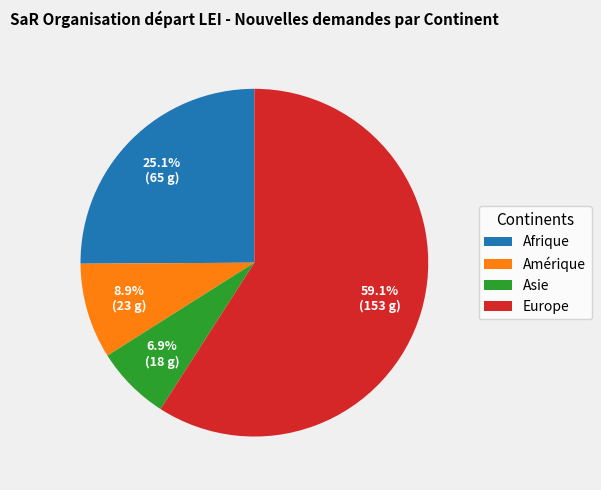

What is the total percentage of Asie and Afrique?

32.0%